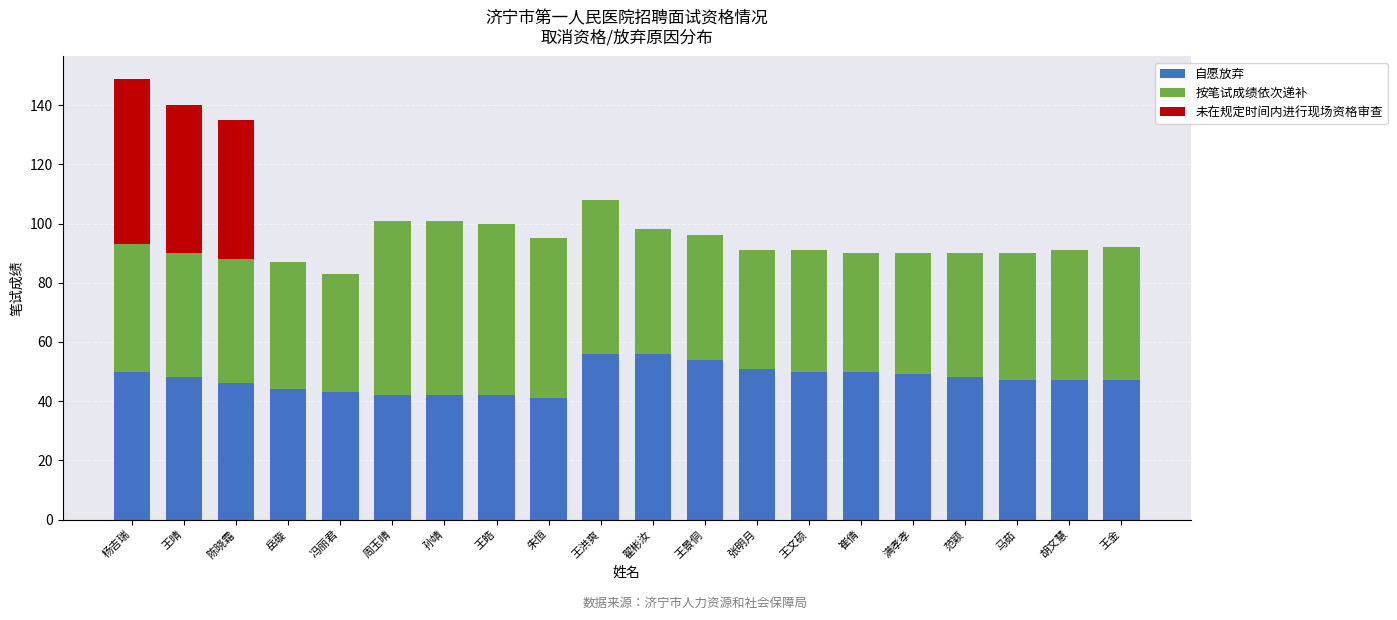

What are all the series names shown in the legend?

自愿放弃, 按笔试成绩依次递补, 未在规定时间内进行现场资格审查